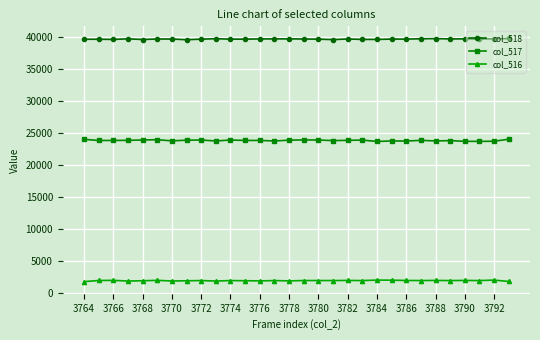

What is the value of the col_516 point at the 24th from the left?

1958